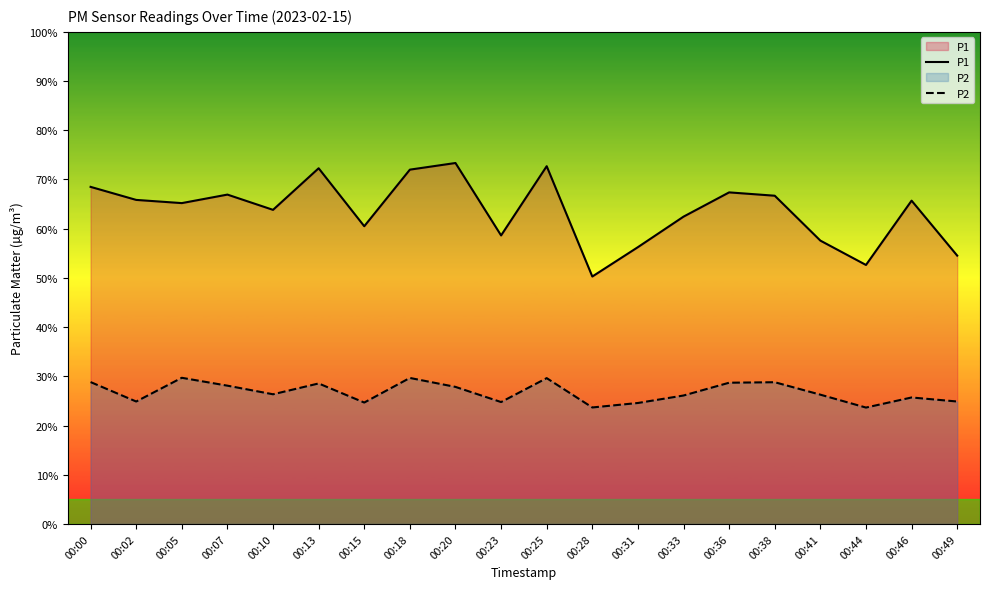

Is it true that P1 equals 33.5 at 00:15?

False